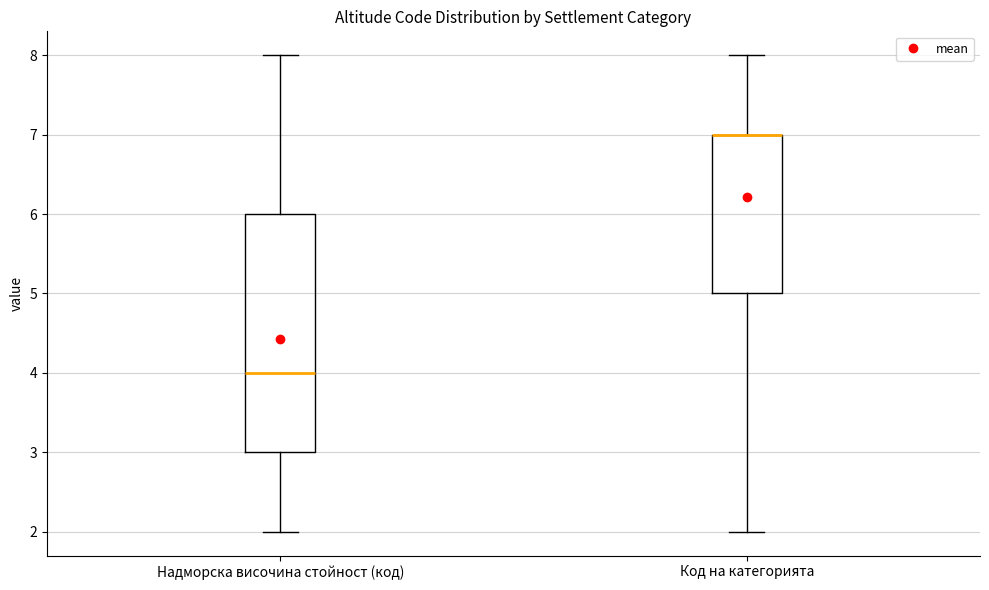

Where does the upper whisker of the box for Код на категорията end on the y-axis? The values are not printed on the chart, so give them approximately, as read against the axis.

8